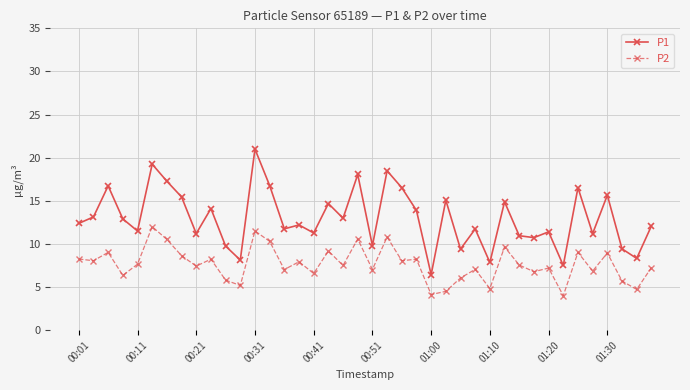

List the series in order of their overall mean, lowest first.

P2, P1